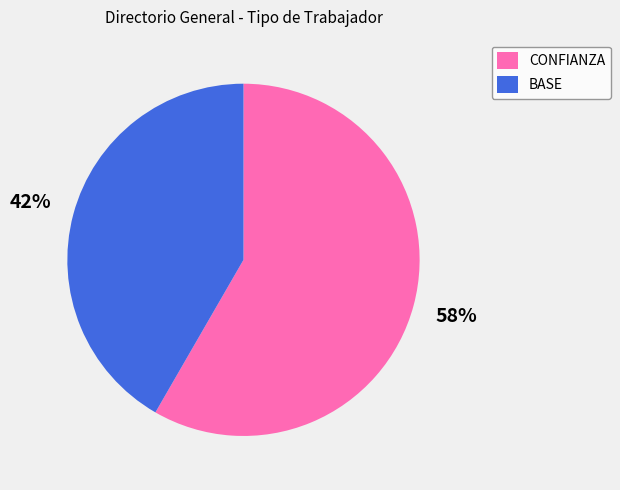

Approximately how many times larger is the value at CONFIANZA compared to BASE?

1.4